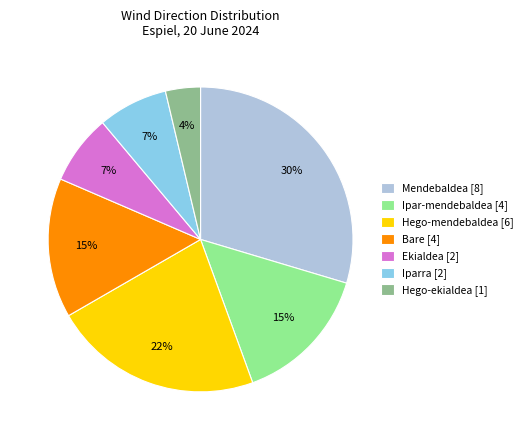

What is the ratio of the value at Ekialdea [2] to the value at Iparra [2]?

1.0